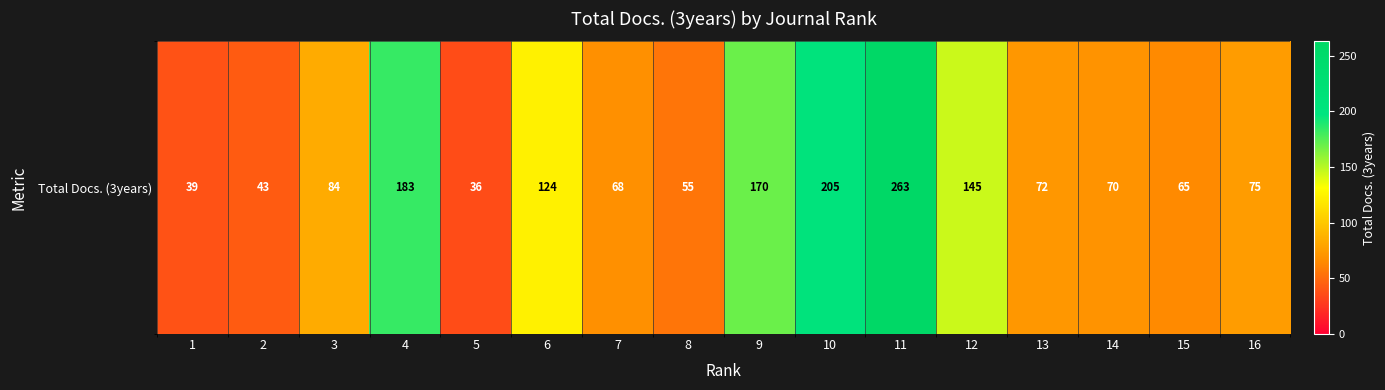

Rank the categories by value from lowest to highest.

5, 1, 2, 8, 15, 7, 14, 13, 16, 3, 6, 12, 9, 4, 10, 11